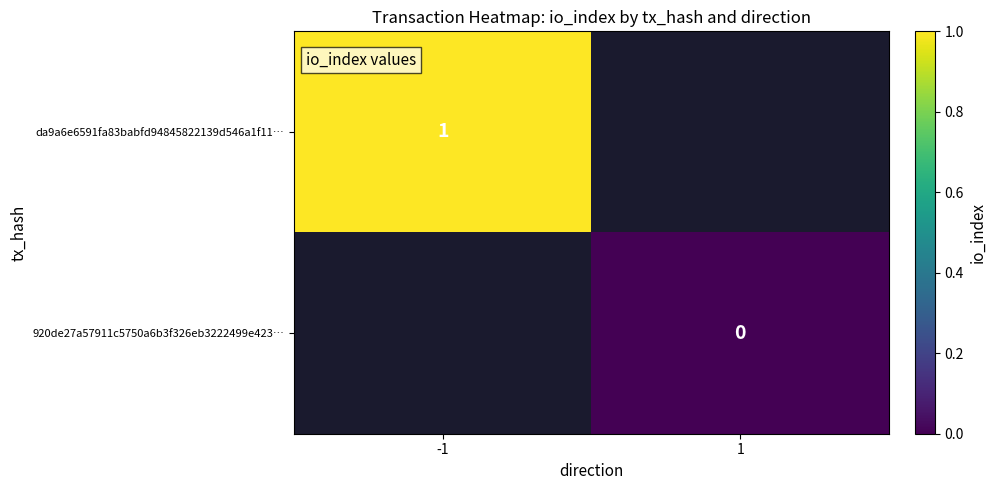

Is it true that da9a6e6591fa83babfd94845822139d546a1f11… equals 1 at -1?

True